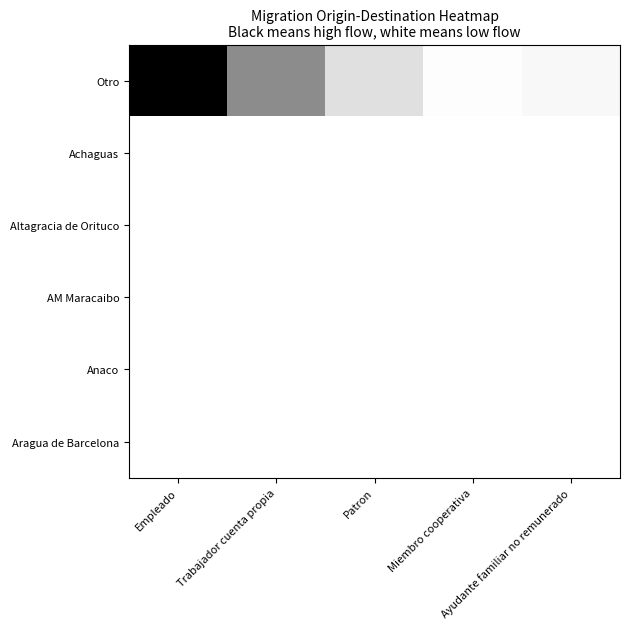

What is the total value across all series at Ayudante familiar no remunerado?

6.0